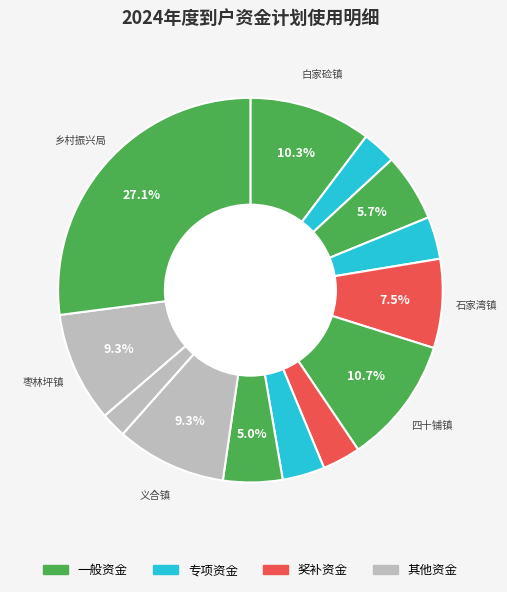

Count the number of slices in the pie.

13